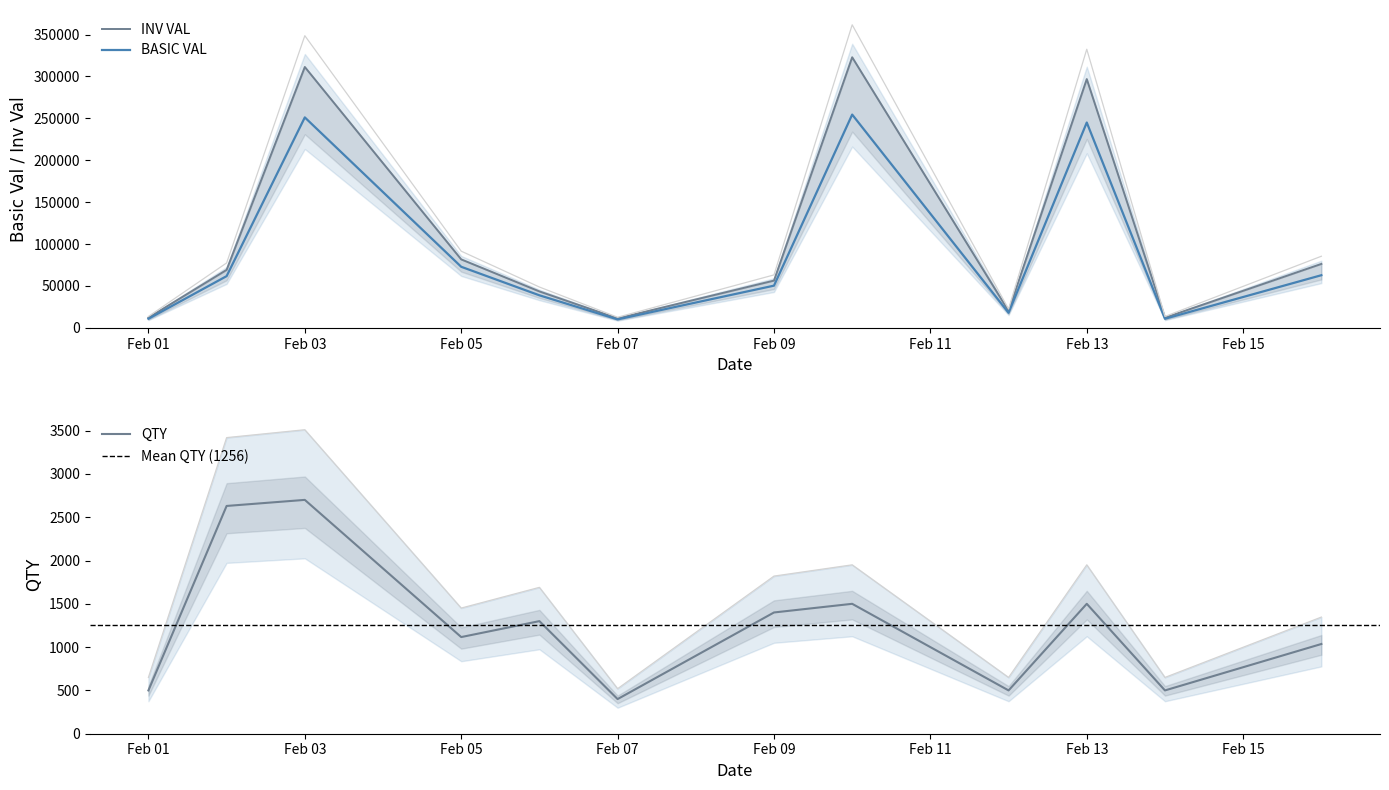

Reading left to right, transcribe all the data shown in this chart.

BASIC VAL: 10875	61755	251153	72915	38875	10125	50400	254520	18000	245048	10875	62850
INV VAL: 12180	69205	311305	81746	43531	11340	56448	322905	20160	296877	12180	76335
QTY: 500	2630	2700	1116	1300	400	1400	1500	500	1500	500	1036